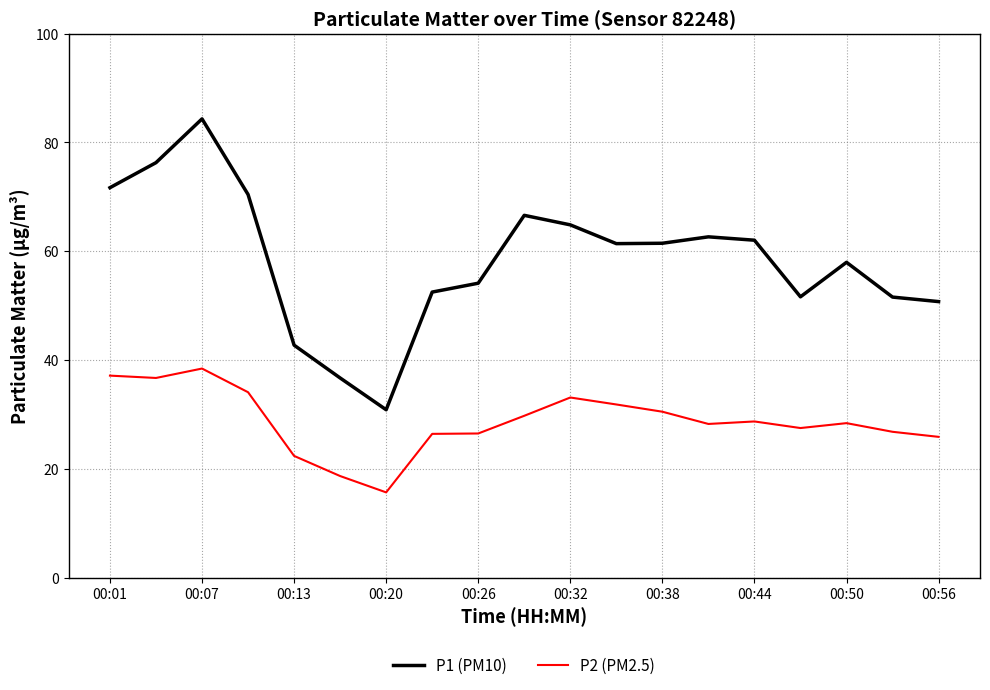

What is the minimum value shown in the chart?

15.7